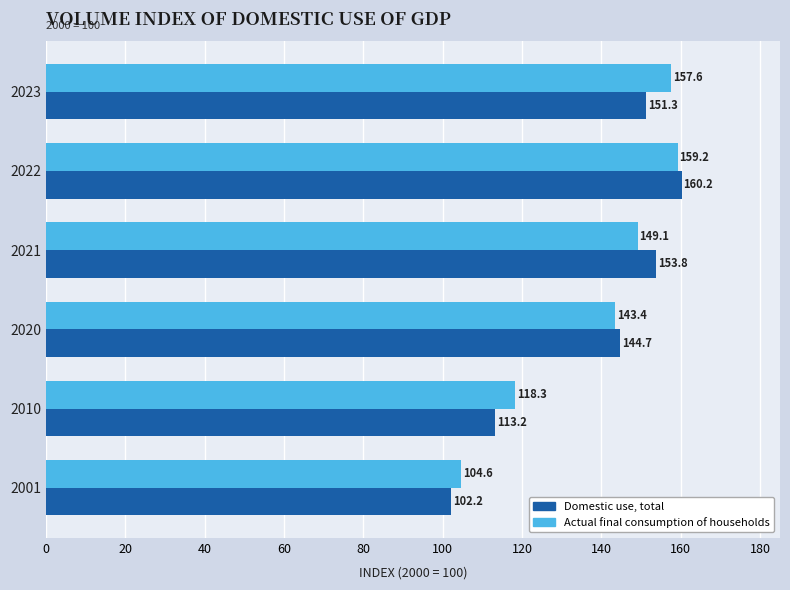

What is the spread (max minus min) of values at 2022?

1.0